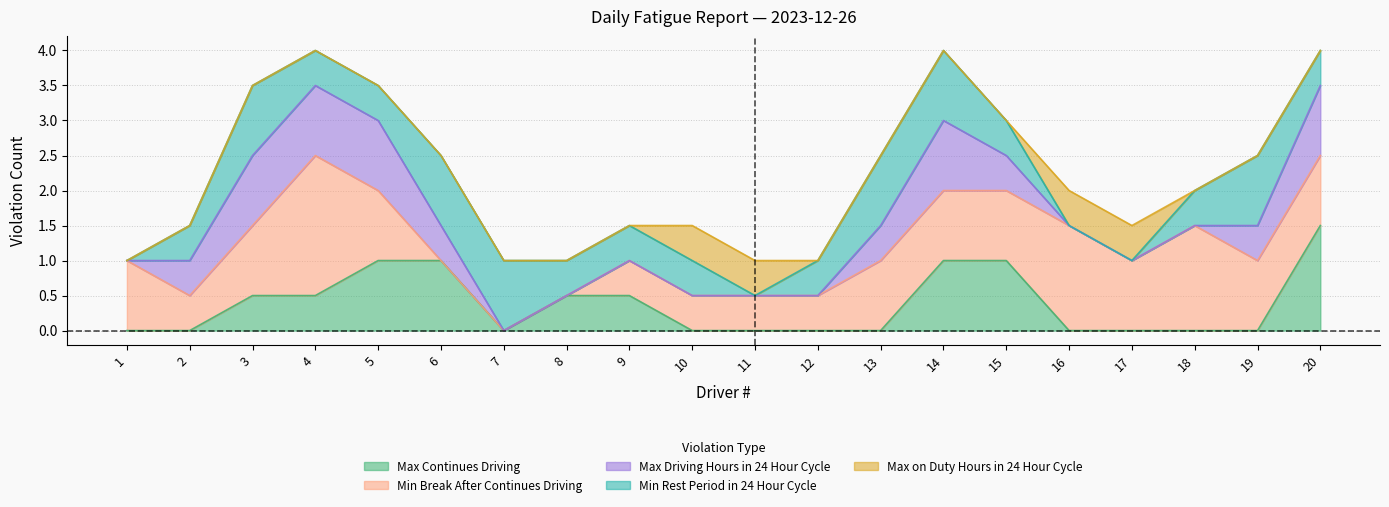

True or false: Min Break After Continues Driving has more than 1 points higher than both neighbors.

True